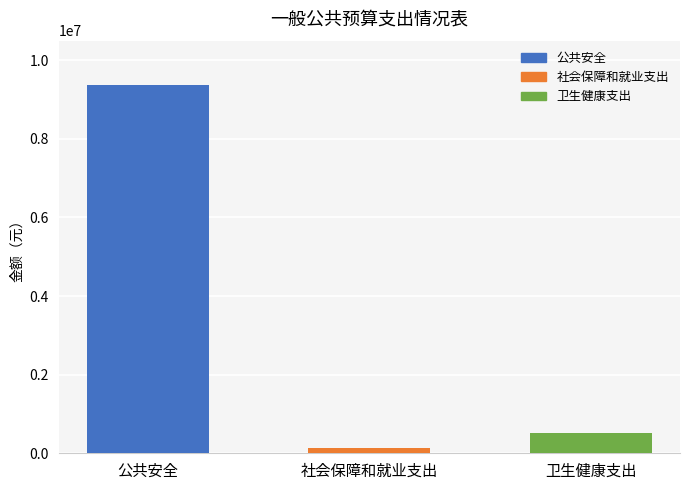

Approximately how many times larger is the value at 卫生健康支出 compared to 社会保障和就业支出?

4.1